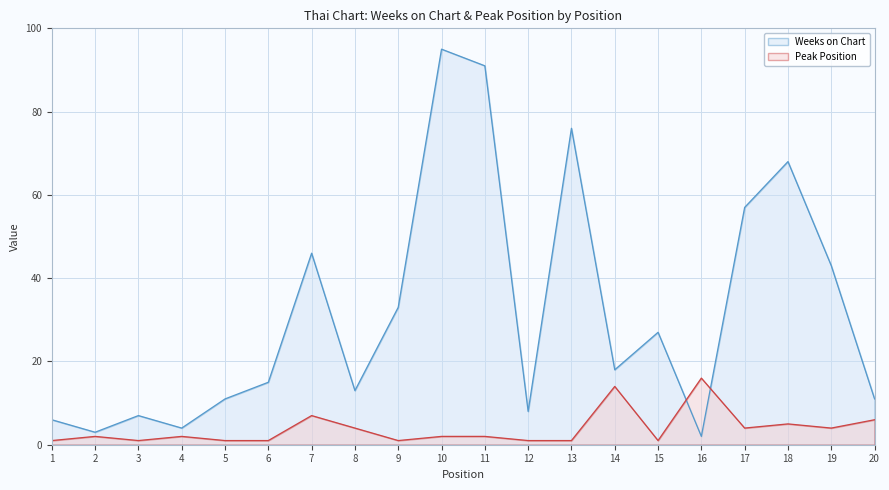

Rank the series by their average value, from highest to lowest.

Weeks on Chart, Peak Position